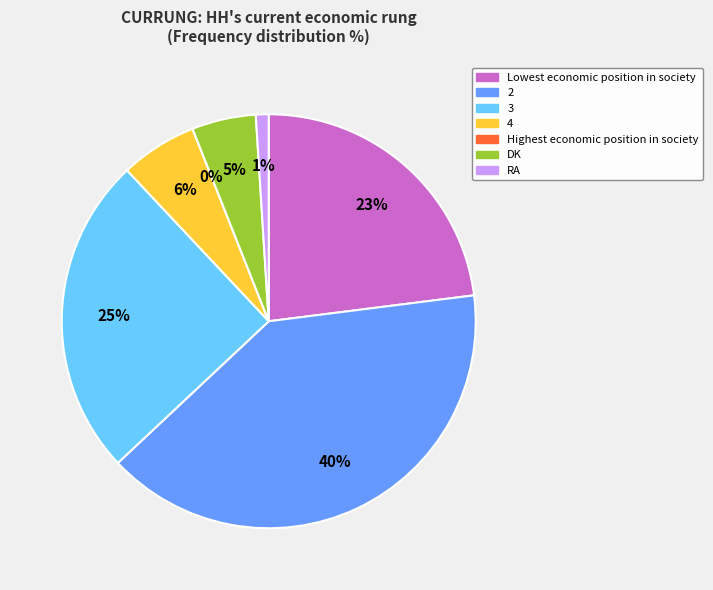

What is the largest slice in the pie chart?

2